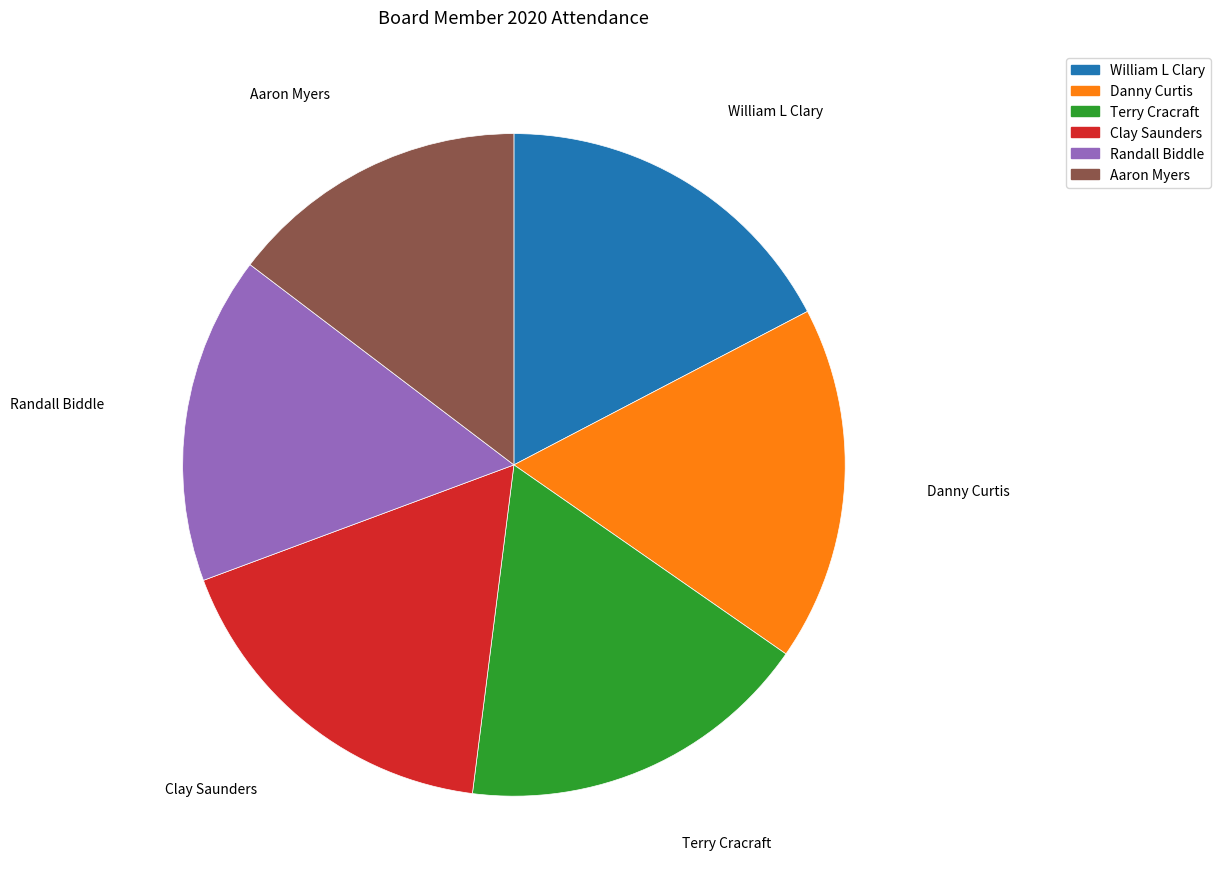

Is the sum of Aaron Myers and Clay Saunders greater than half?

No